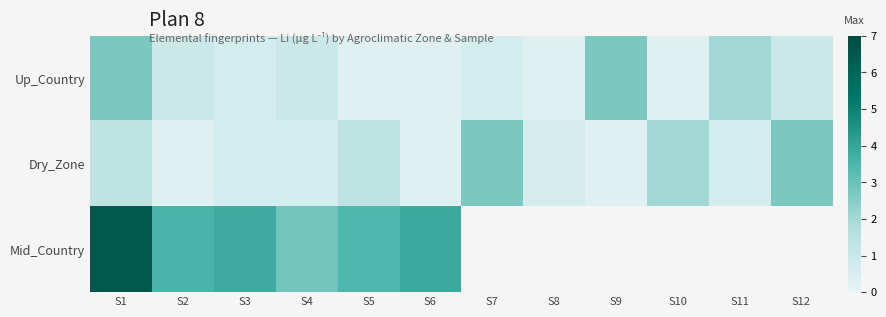

At which label does Up_Country reach its minimum?

S5